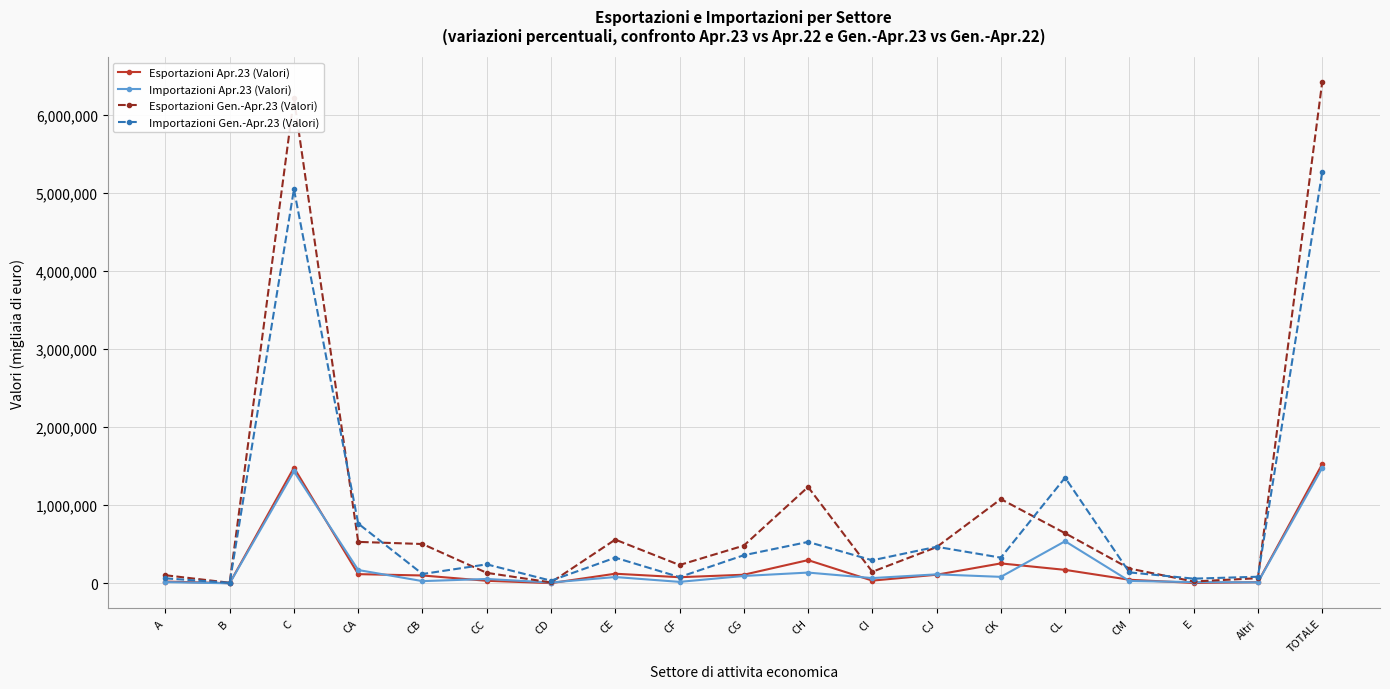

Which series has the largest range (max minus min)?

Esportazioni Gen.-Apr.23 (Valori)